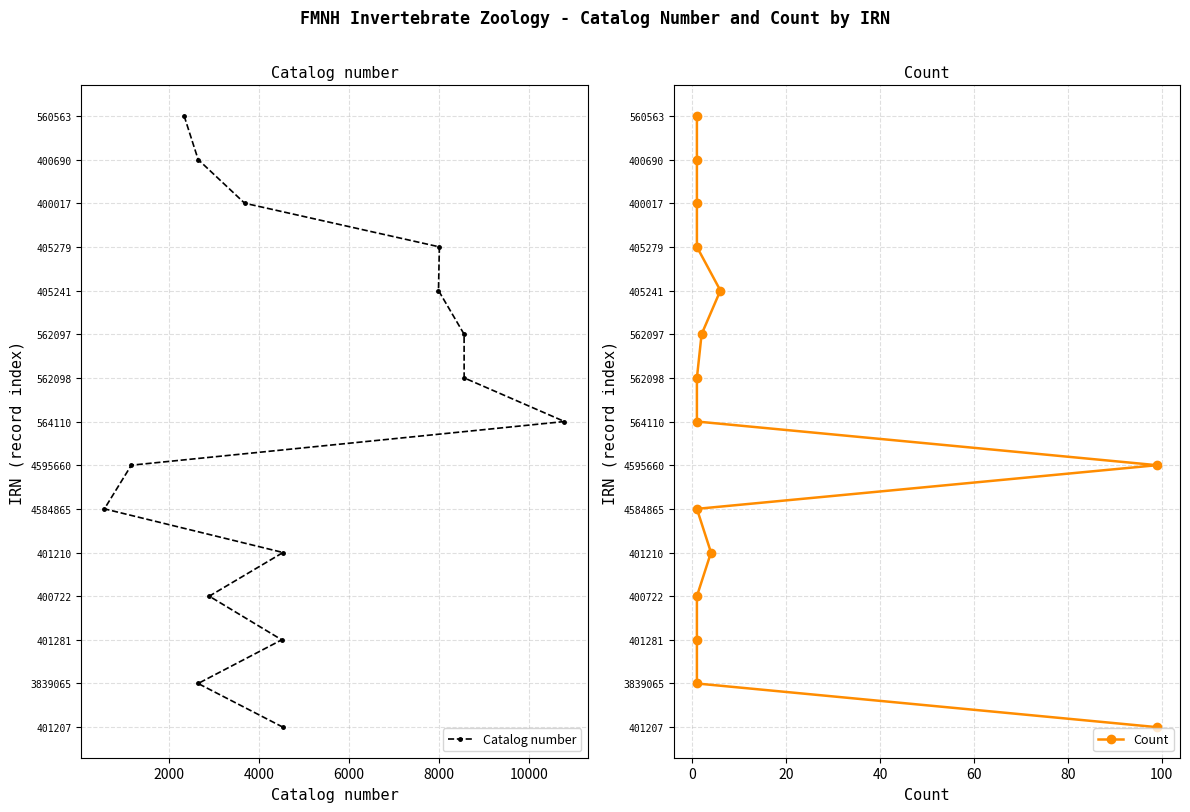

True or false: Catalog number has more than 1 points higher than both neighbors.

False